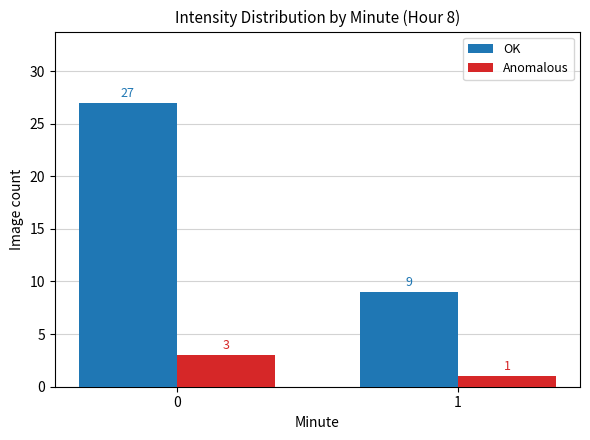

Reading left to right, what are all the values shown in this chart?

OK: 0=27	1=9
Anomalous: 0=3	1=1